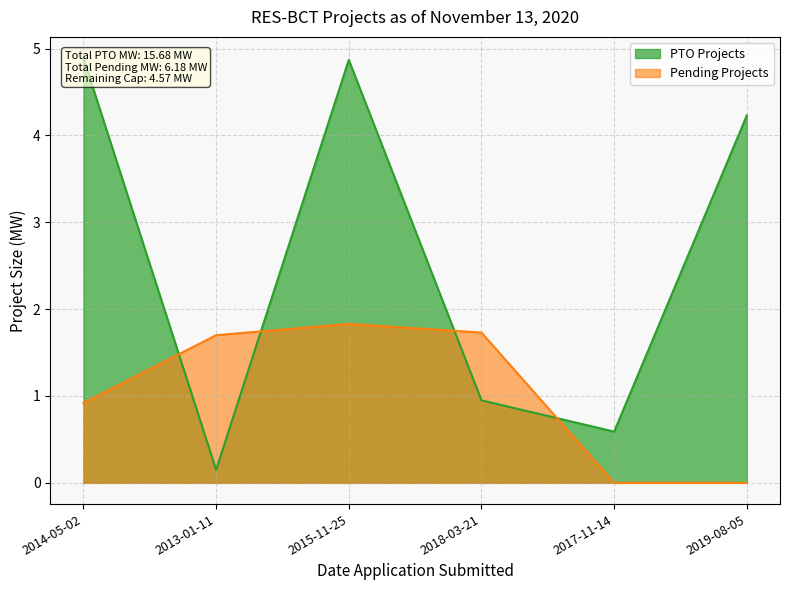

Count the number of categories in the chart.

6